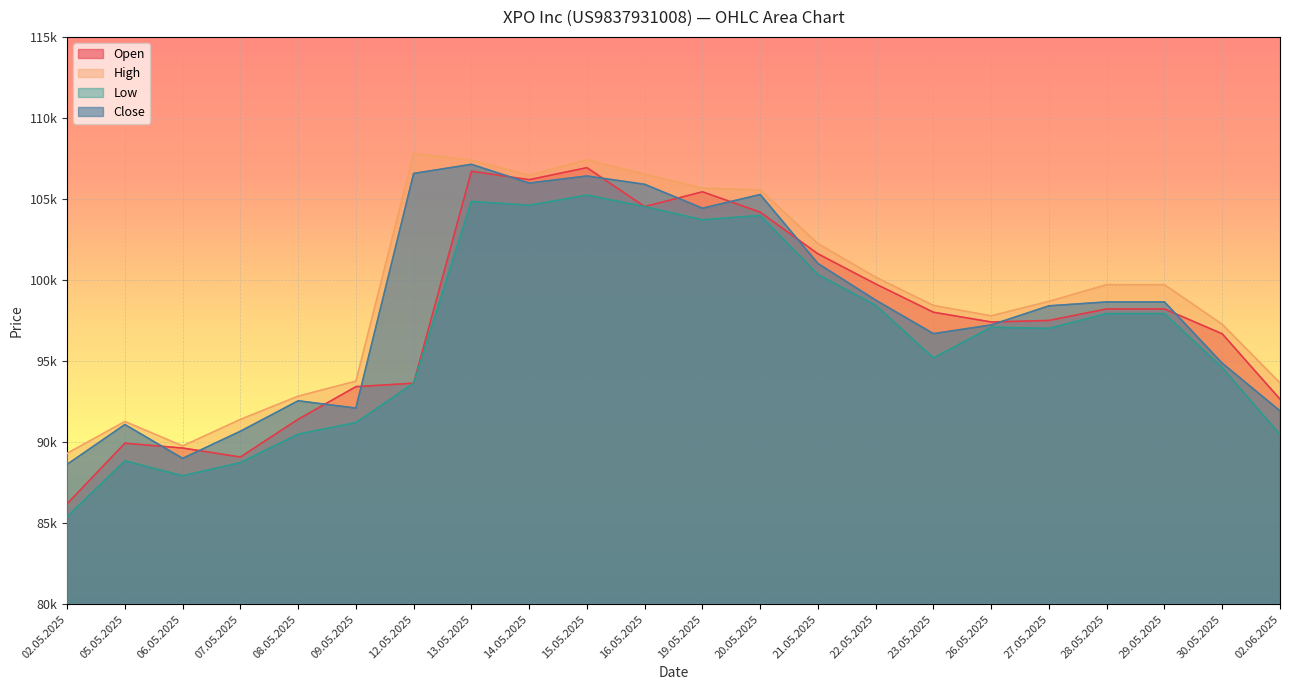

Count the number of data series in this chart.

4